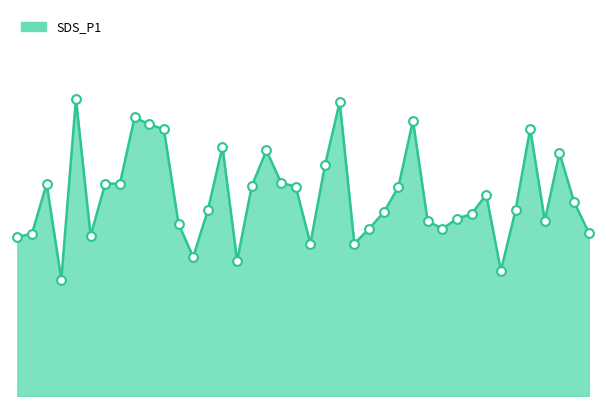

Does the chart have visible grid lines?

No